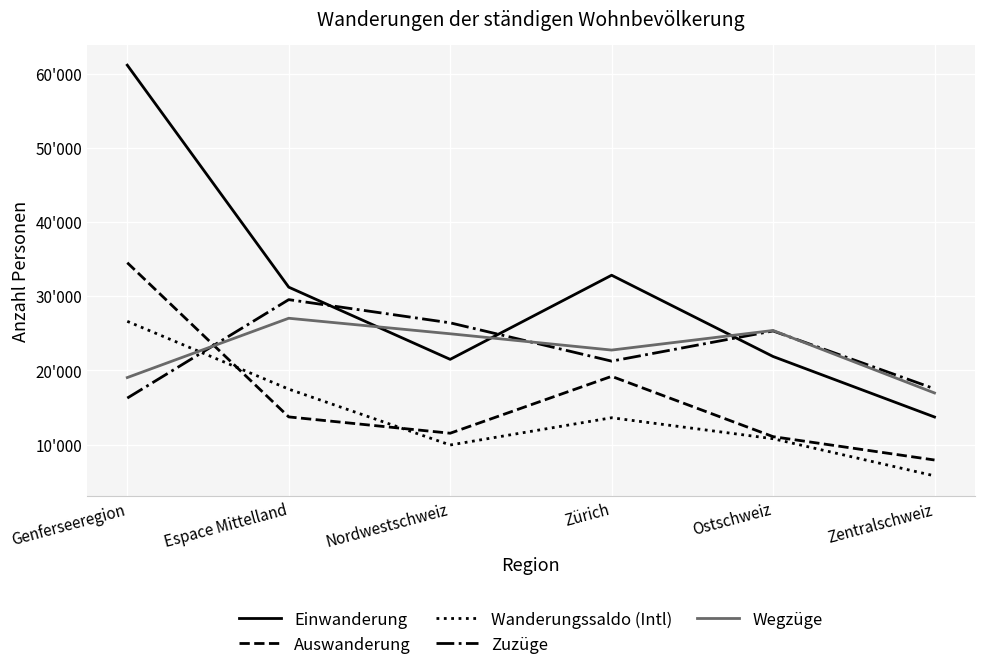

At which label does Auswanderung first exceed 13737?

Genferseeregion